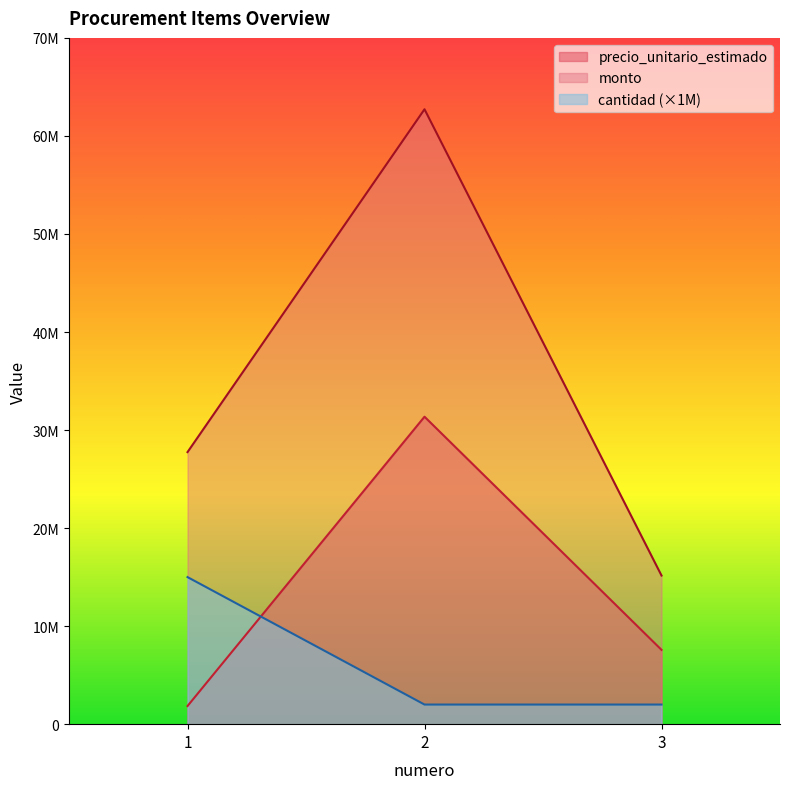

How many categories are shown in the chart?

3